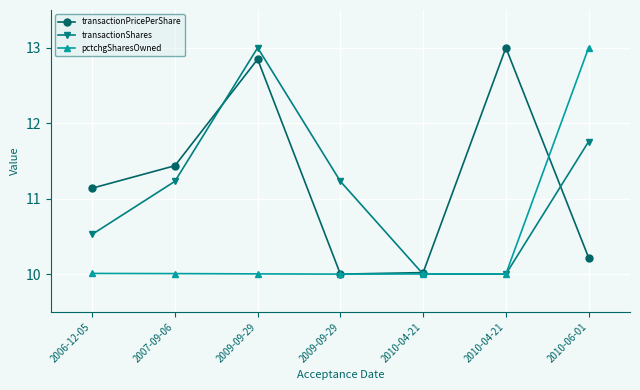

What is the value of the transactionShares point at the 7th from the left?

11.8